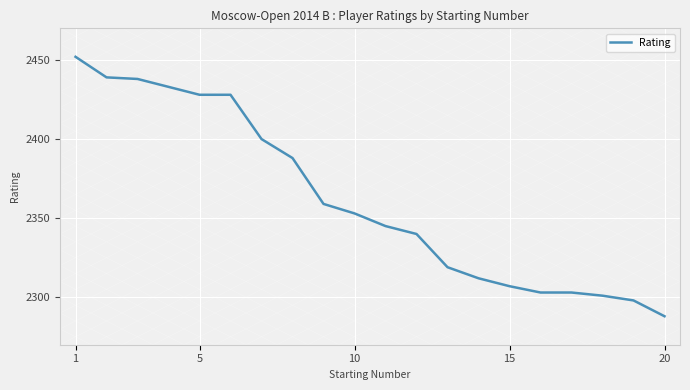

What is the difference between the maximum and minimum values?

164